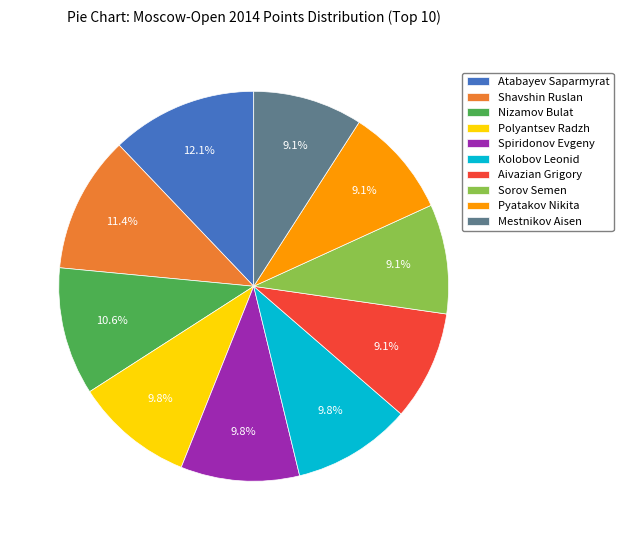

To the nearest percent, what is the difference between the largest and smallest slice percentages?

3%